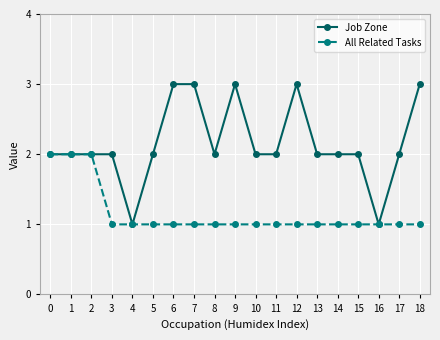

Reading right to left, extract all data points from this chart.

Job Zone: 3	2	1	2	2	2	3	2	2	3	2	3	3	2	1	2	2	2	2
All Related Tasks: 1	1	1	1	1	1	1	1	1	1	1	1	1	1	1	1	2	2	2